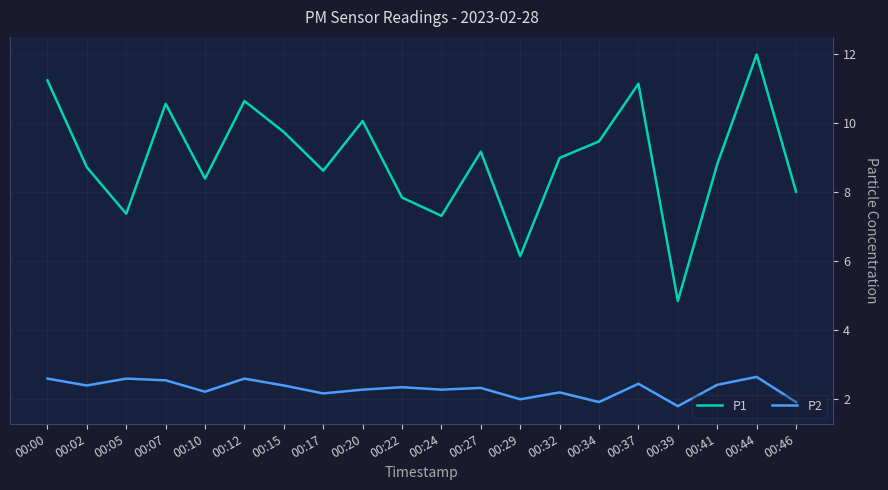

What is the difference between the maximum and second lowest values in the P2 series?

0.7